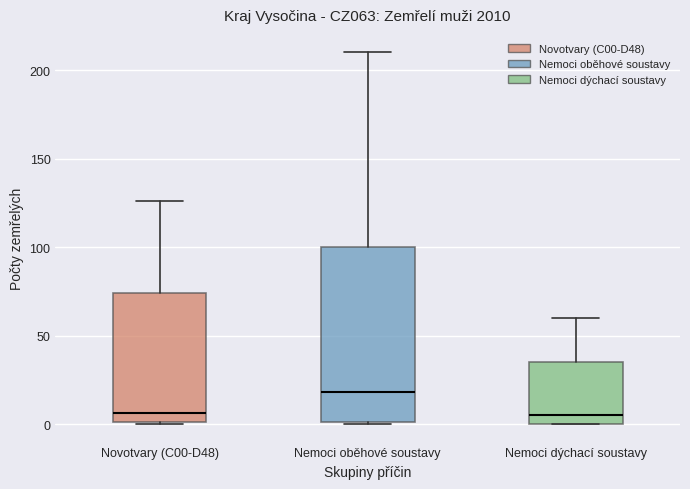

Where does the upper whisker of the box for Nemoci dýchací soustavy end on the y-axis? The values are not printed on the chart, so give them approximately, as read against the axis.

60